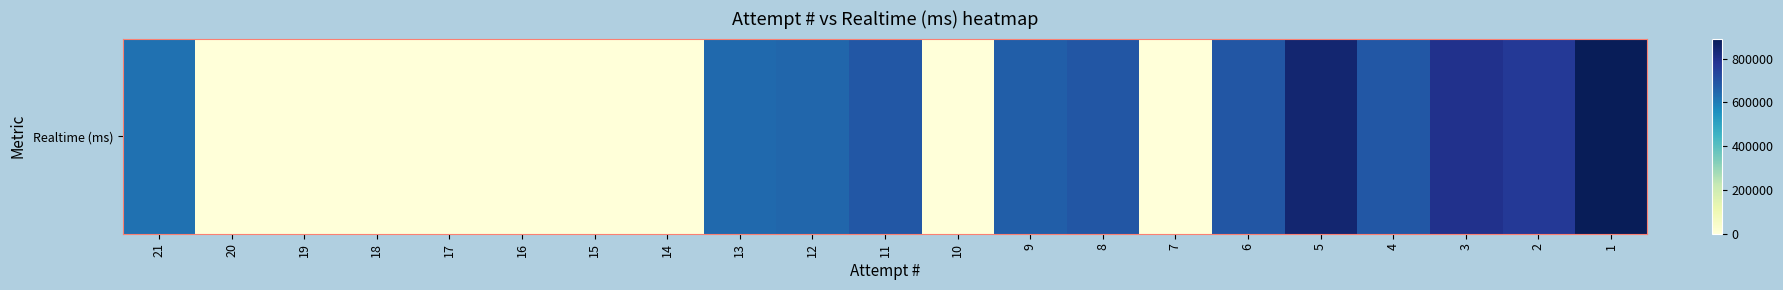

Count the number of categories in the chart.

21